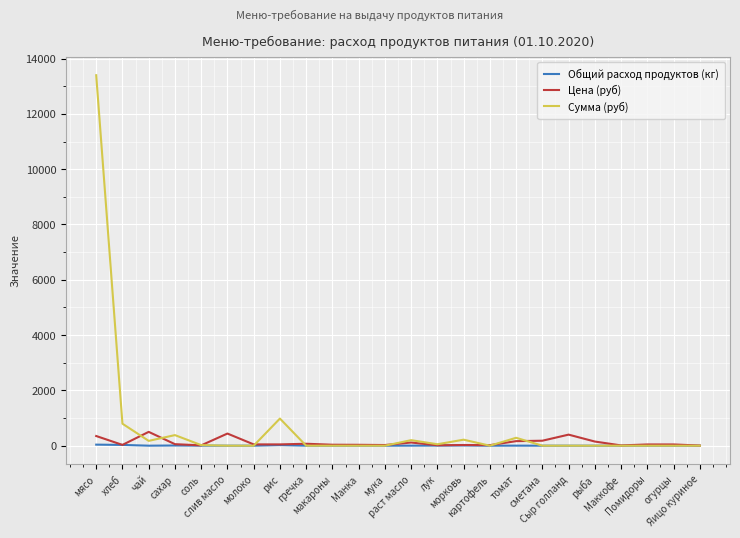

What is the highest value of the Сумма (руб) series?

13398.0